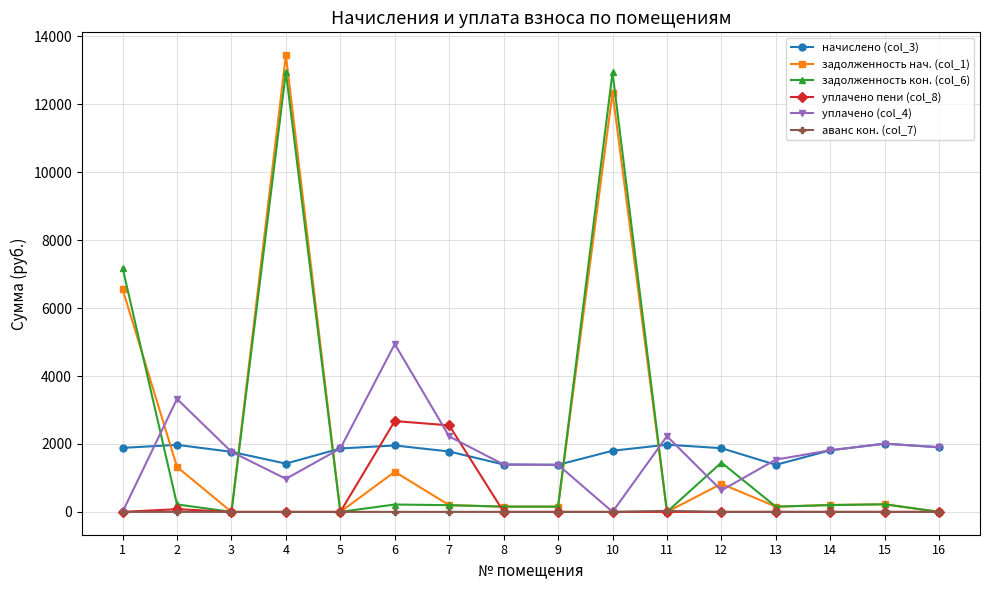

True or false: задолженность кон. (col_6) and уплачено (col_4) intersect in this chart.

True